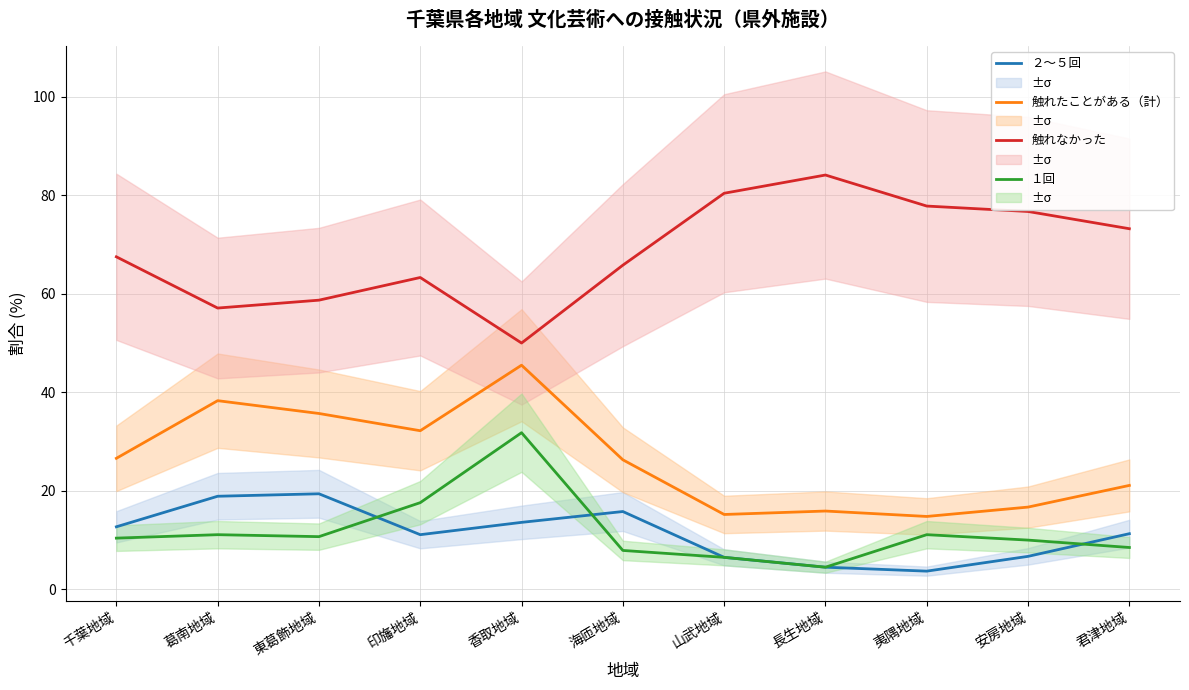

What are all the series names shown in the legend?

２～５回, 触れたことがある（計）, 触れなかった, １回